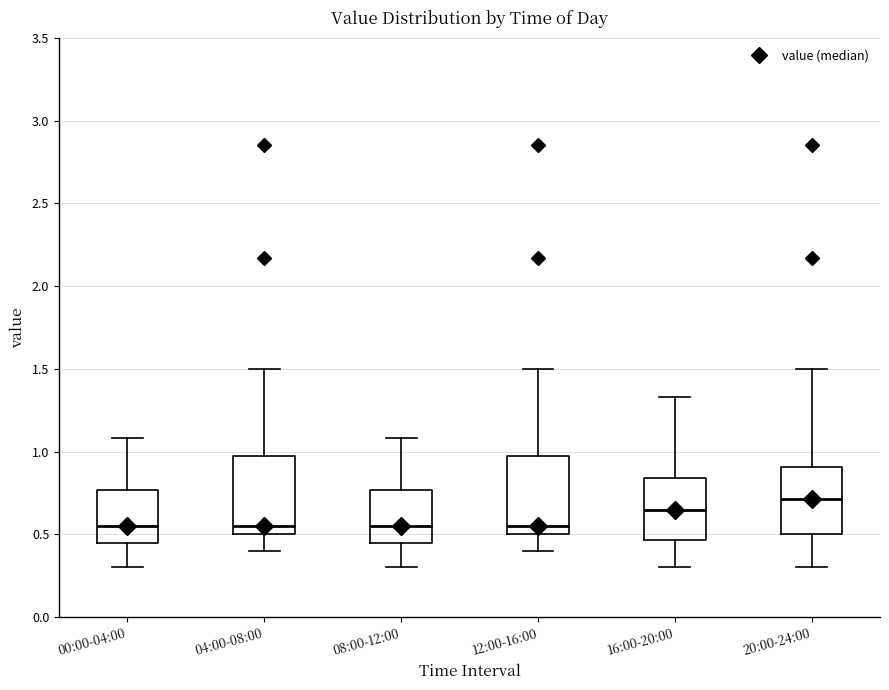

Where is the lower edge of the box for 04:00-08:00 on the y-axis? The values are not printed on the chart, so give them approximately, as read against the axis.

0.50